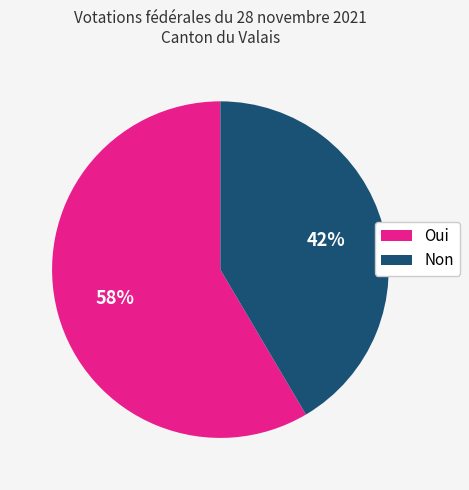

To the nearest percent, what percentage of the pie is Non?

42%